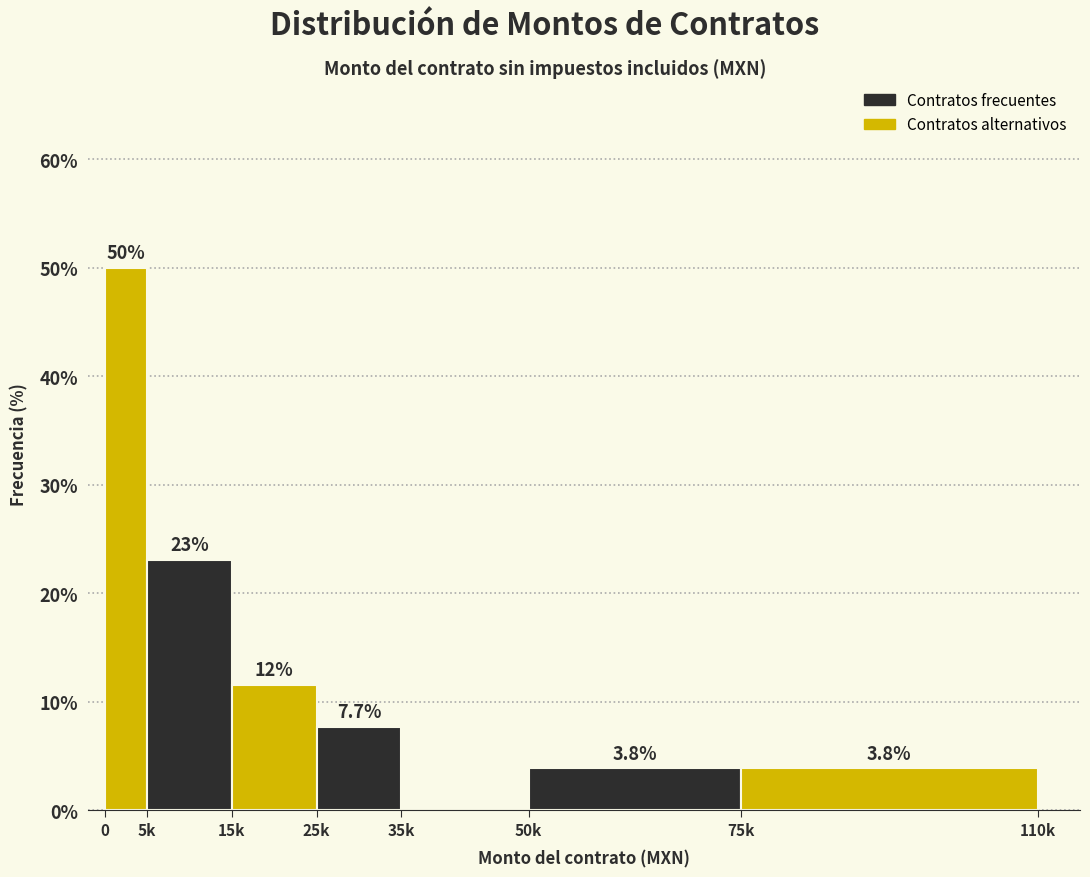

Reading right to left, what are all the values shown in this chart?

75k=3.8	50k=3.8	35k=0.0	25k=7.7	15k=11.5	5k=23.1	0=50.0